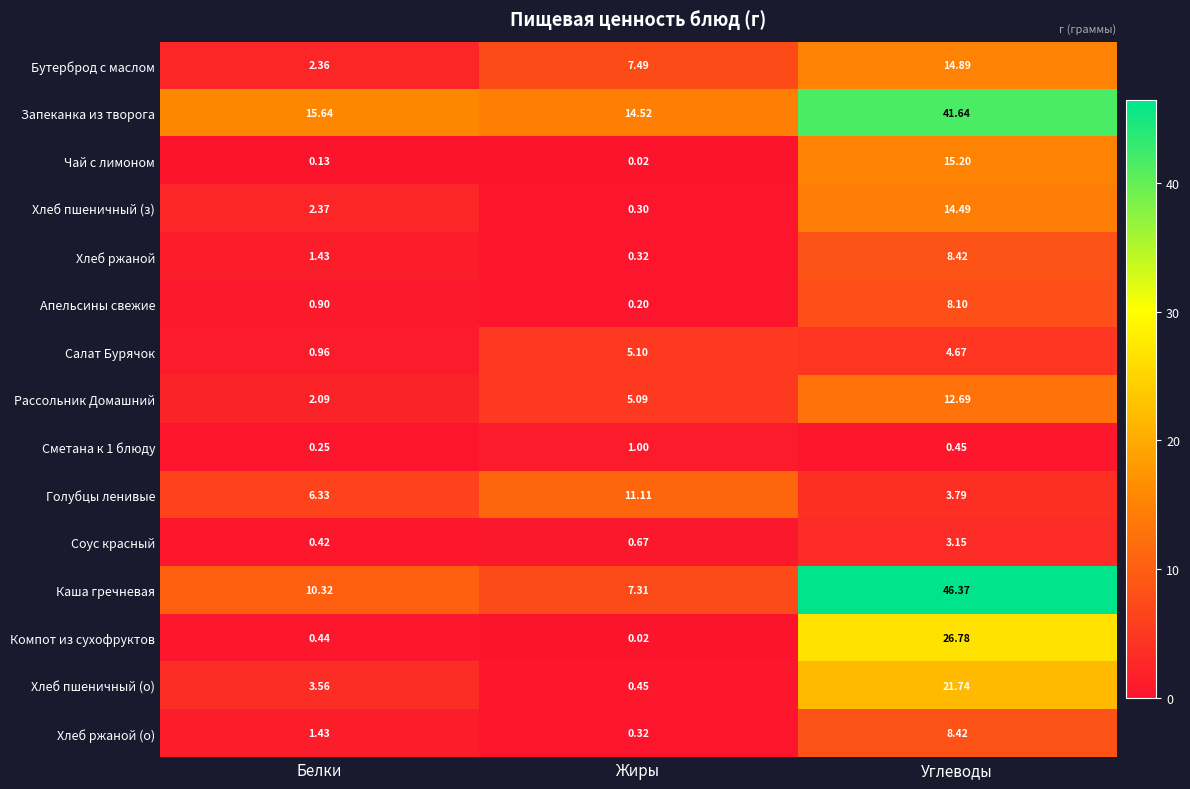

Between Жиры and Углеводы, which series saw the biggest shift?

Каша гречневая